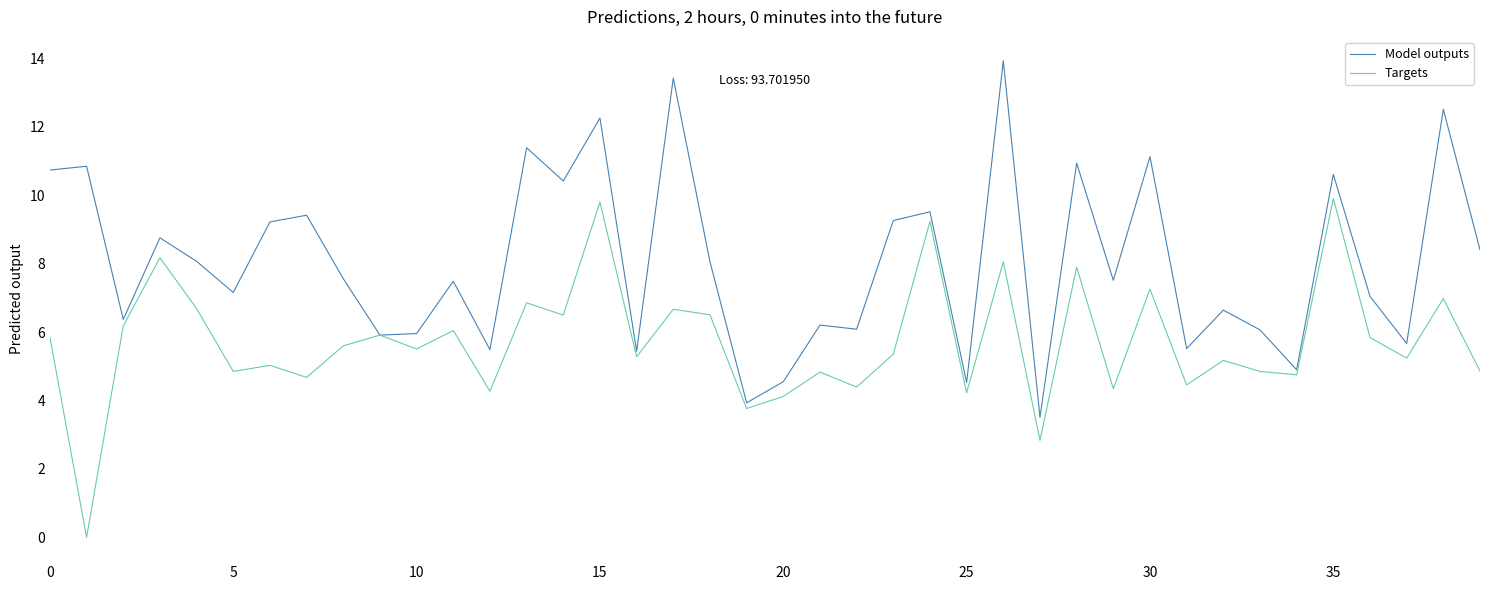

What is the sum of all Targets values?

228.8